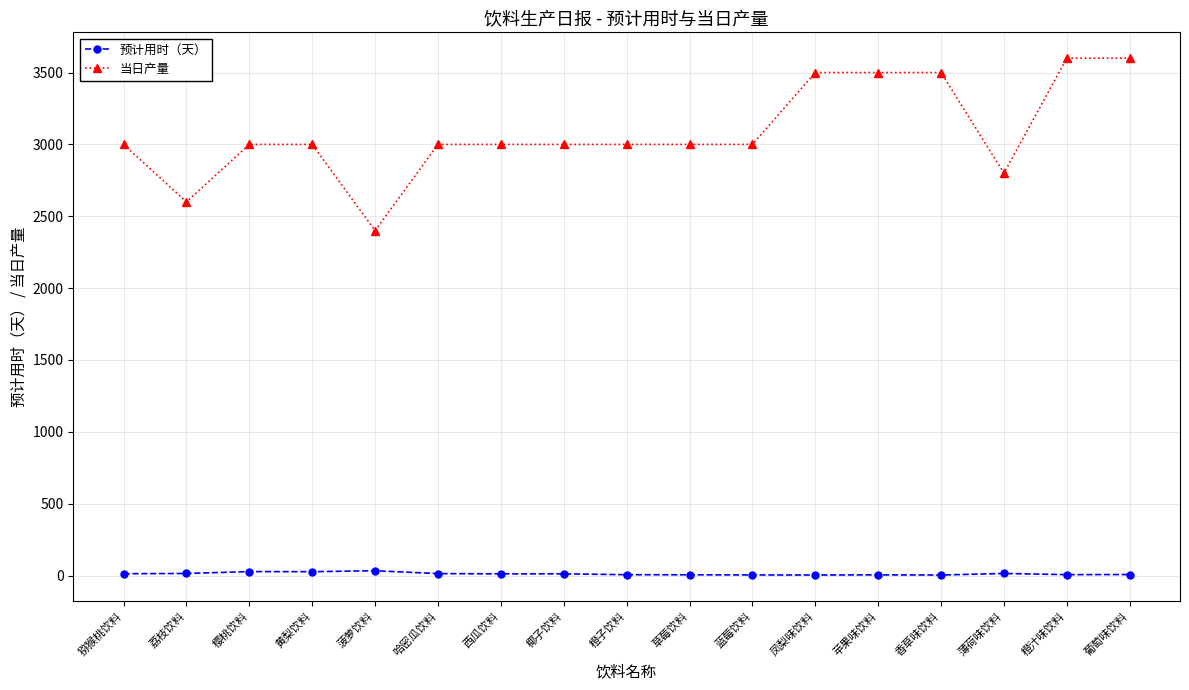

At which category does 当日产量 reach its first local valley?

荔枝饮料